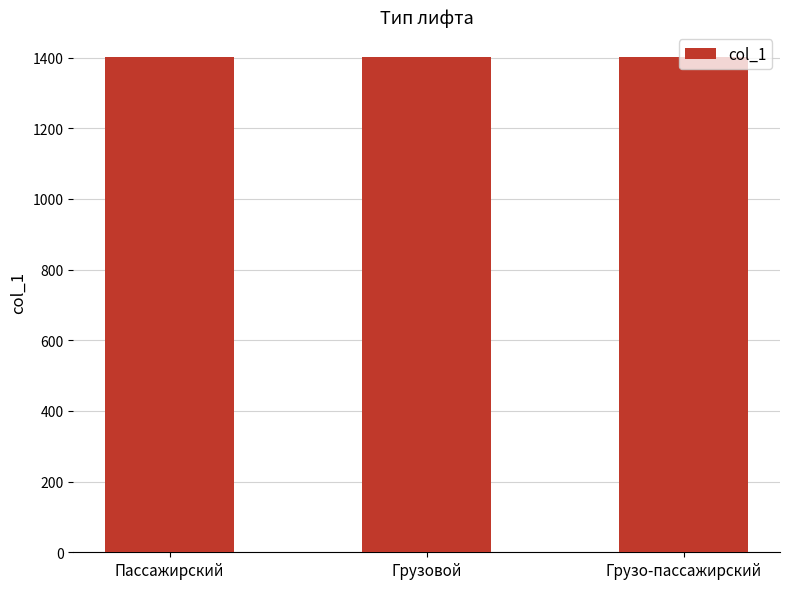

Approximately how many times larger is the value at Пассажирский compared to Грузо-пассажирский?

1.0